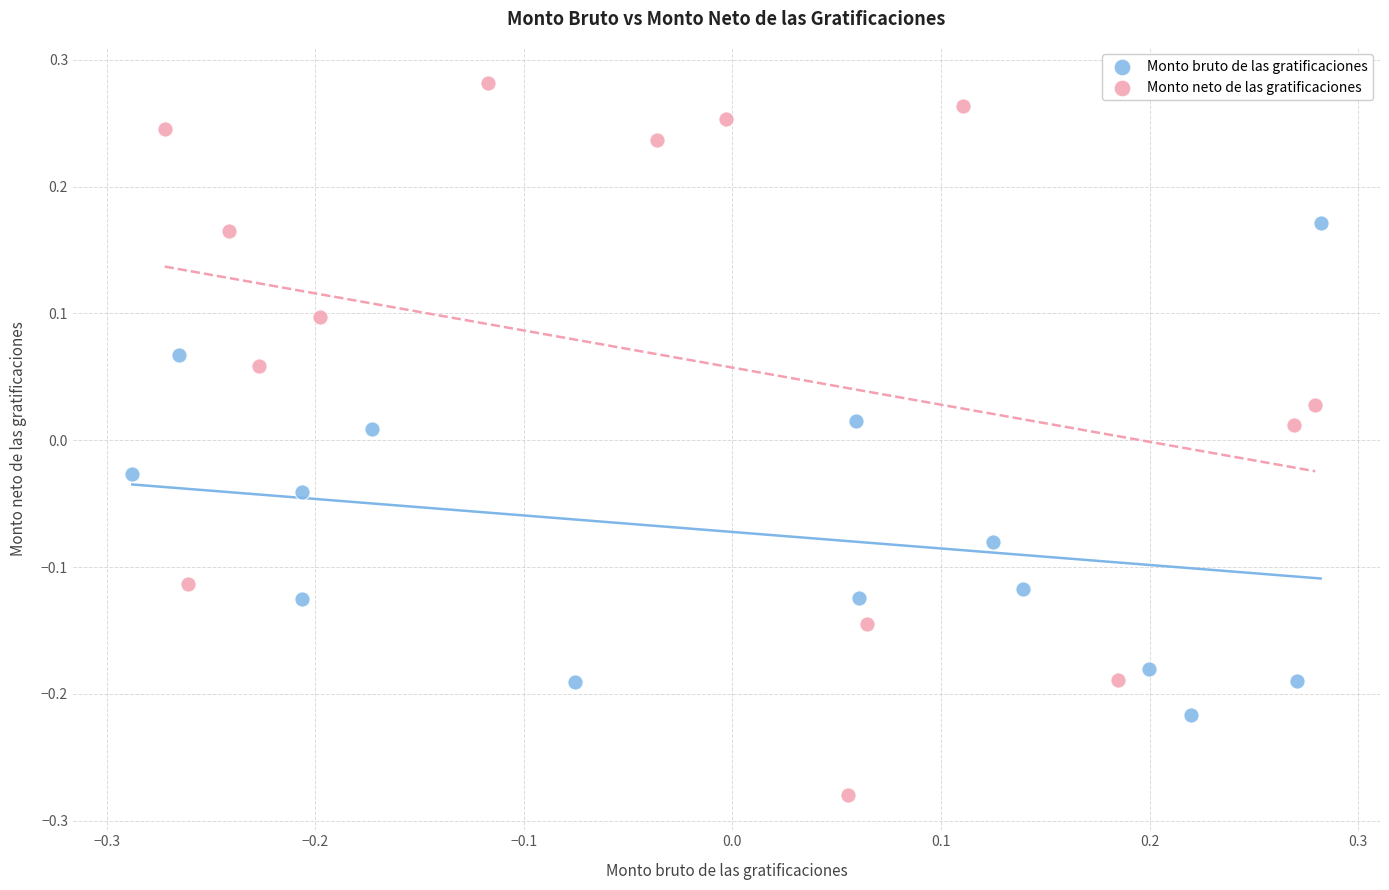

Which series has the largest Y range (max minus min)?

Monto neto de las gratificaciones